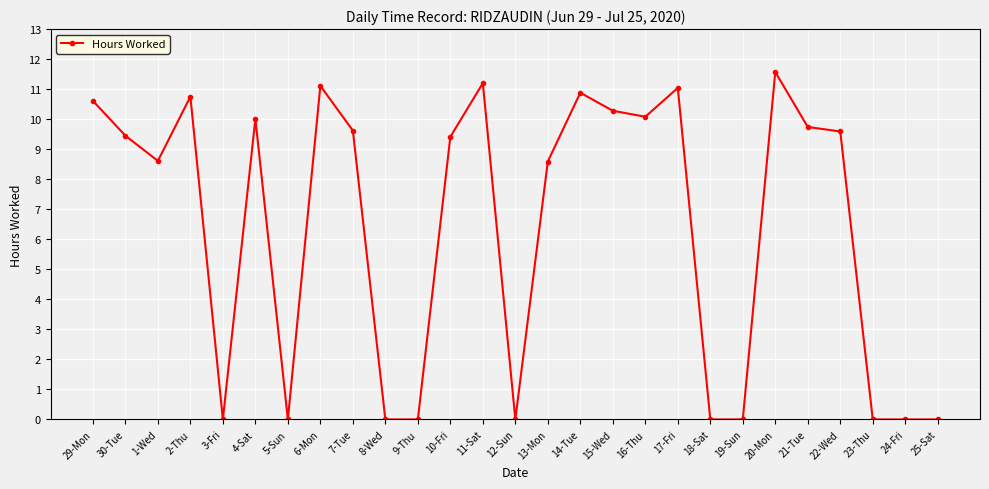

What is the difference between the second highest and minimum values?

11.2